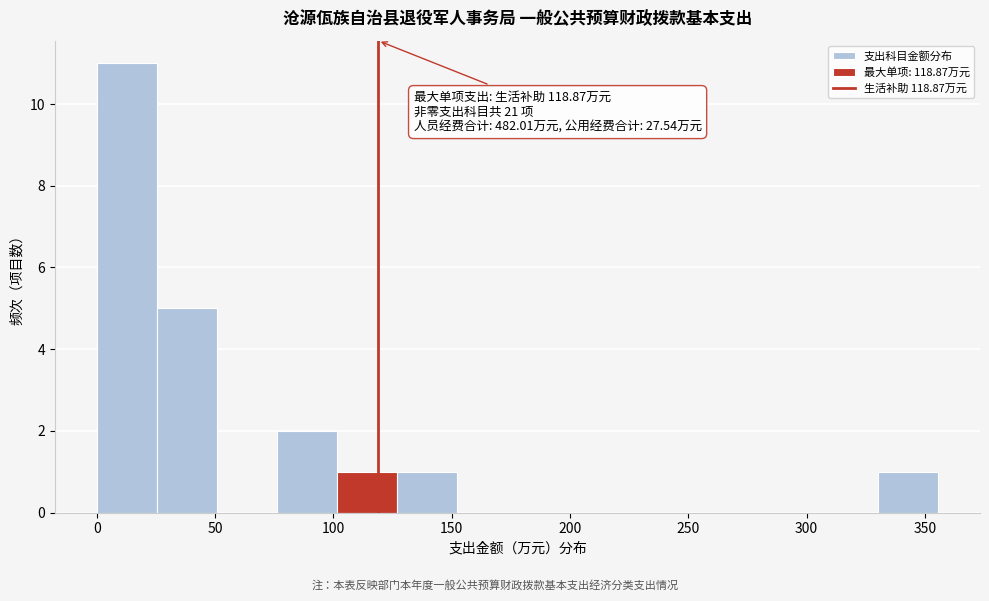

Which range on the x-axis has the tallest bar?

0 to 25